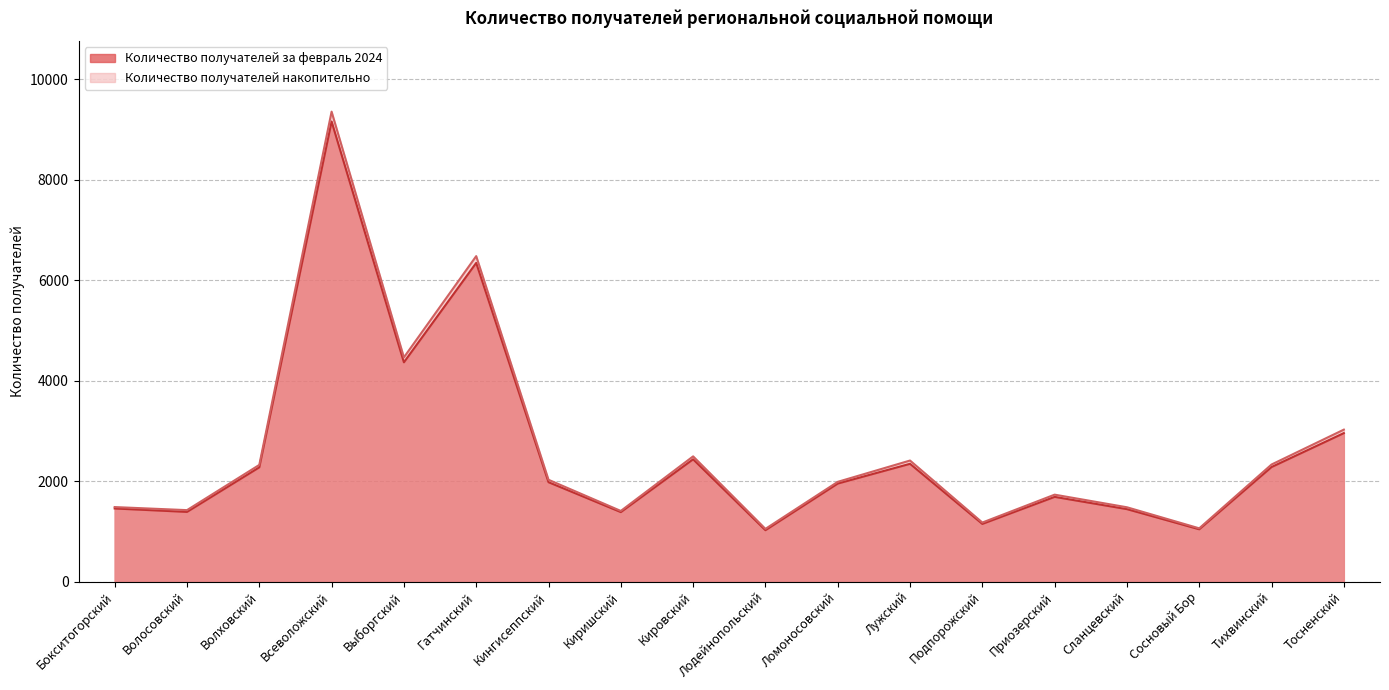

In Количество получателей за февраль 2024, how many points are lower than both neighbors (excluding endpoints)?

6